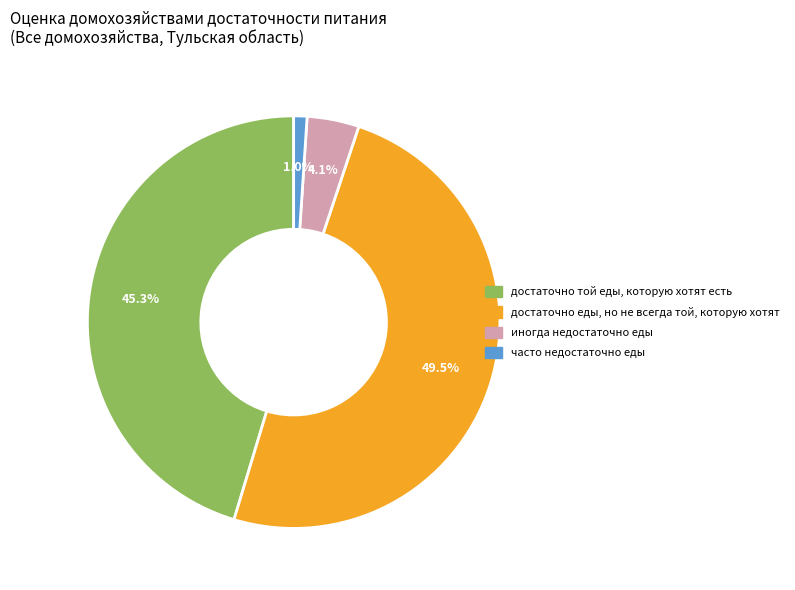

Between иногда недостаточно еды and достаточно той еды, которую хотят есть, which is larger?

достаточно той еды, которую хотят есть